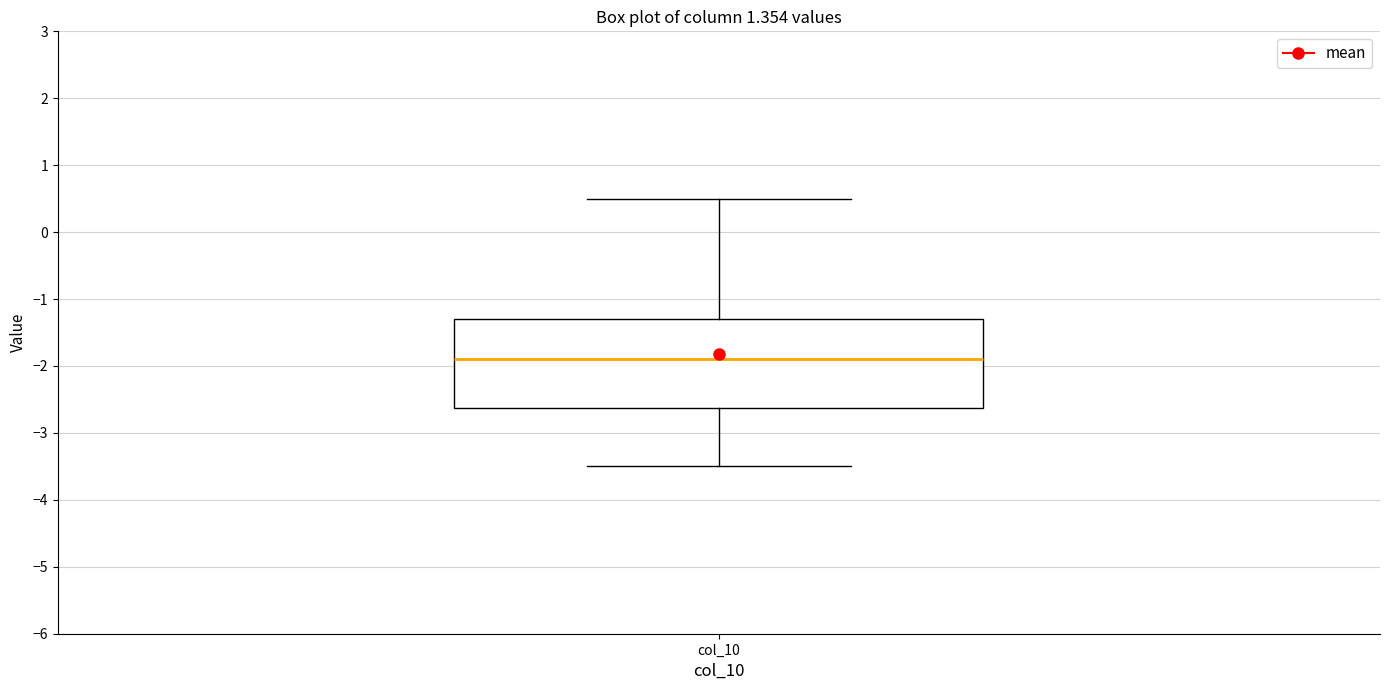

Where does the upper whisker of the box for col_10 end on the y-axis? The values are not printed on the chart, so give them approximately, as read against the axis.

0.5